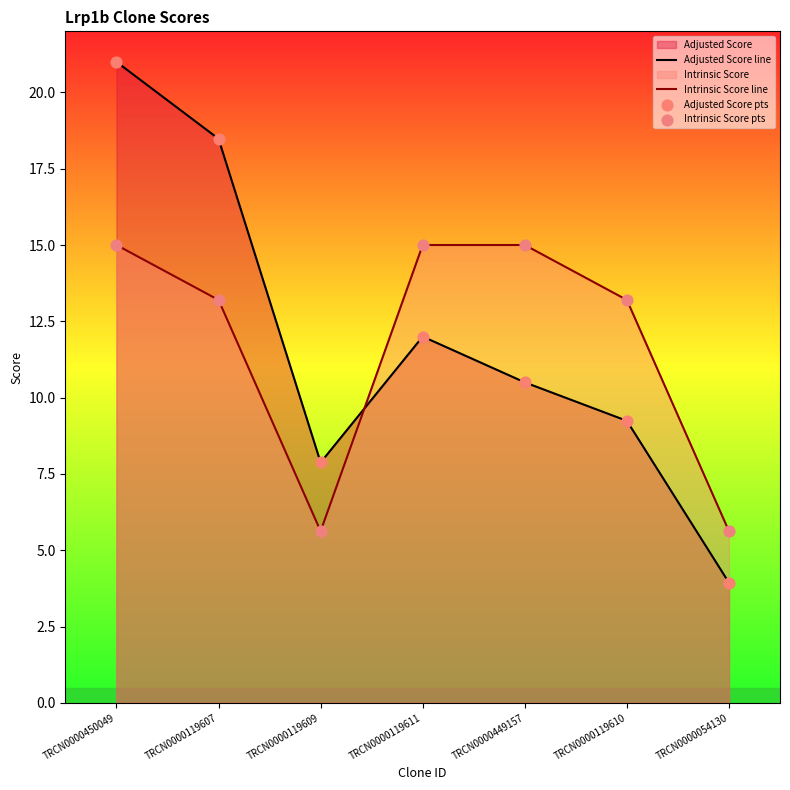

At how many categories does at least one series exceed 18?

2